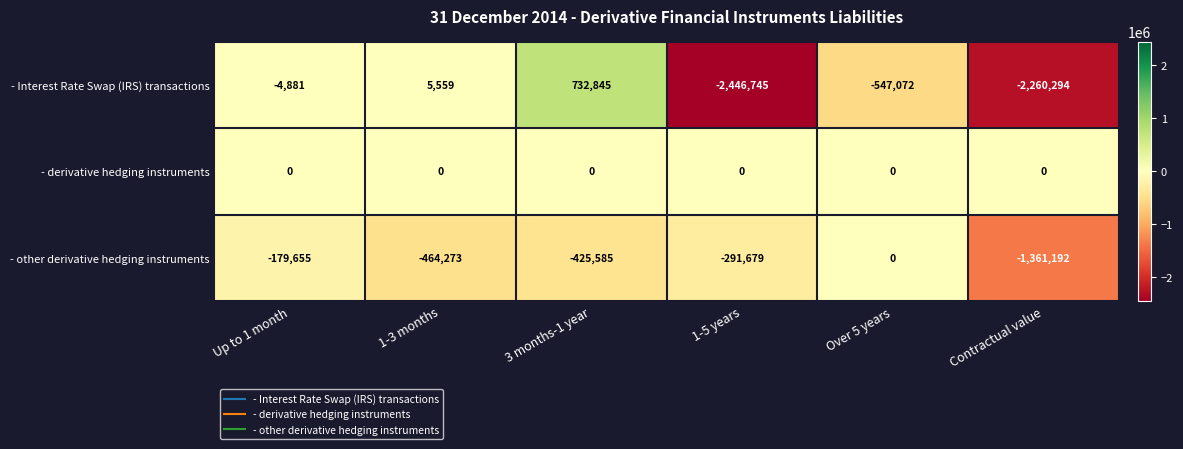

List the series in order of their overall mean, highest first.

- derivative hedging instruments, - other derivative hedging instruments, - Interest Rate Swap (IRS) transactions